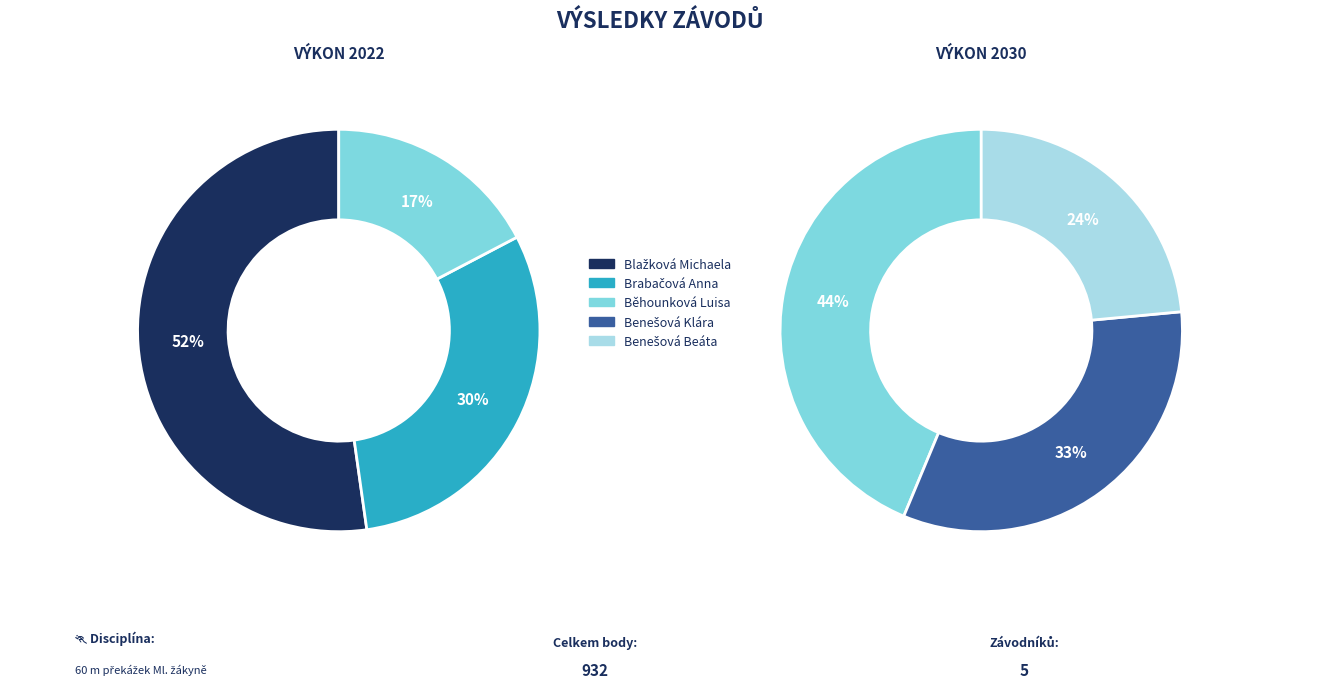

Is it true that Brabačová Anna is 33% of the pie?

False